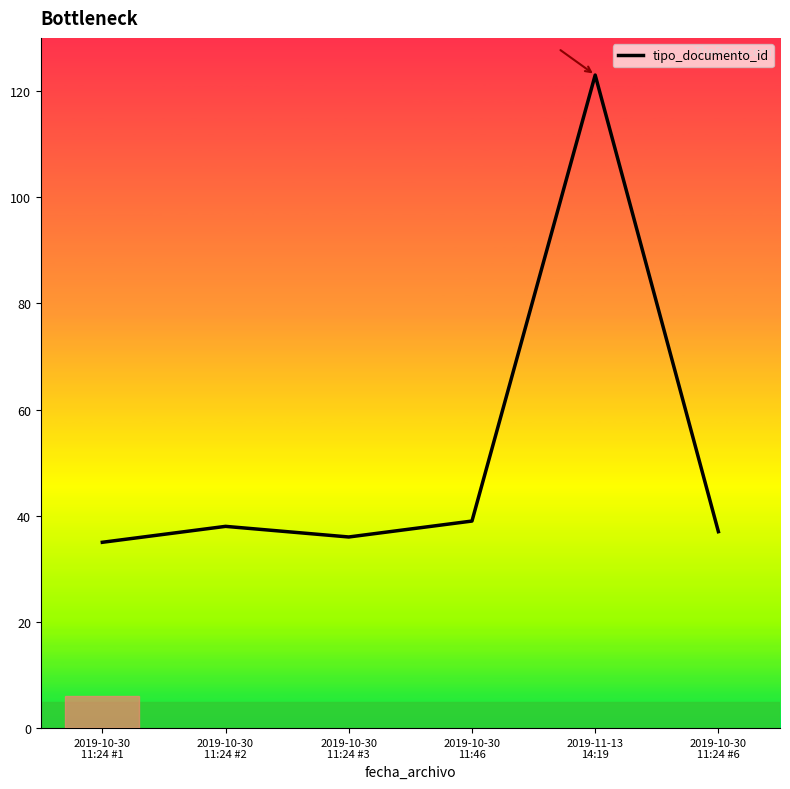

Reading left to right, what are all the values shown in this chart?

2019-10-30
11:24 #1=35	2019-10-30
11:24 #2=38	2019-10-30
11:24 #3=36	2019-10-30
11:46=39	2019-11-13
14:19=123	2019-10-30
11:24 #6=37